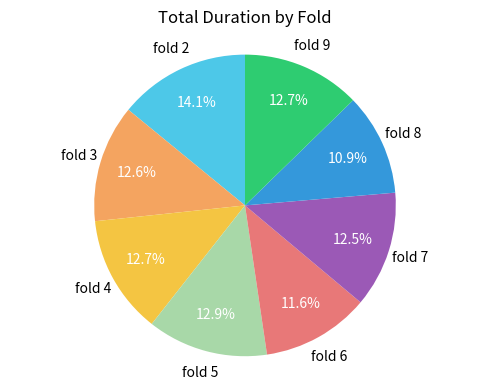

Is there any slice that represents more than half of the pie?

No